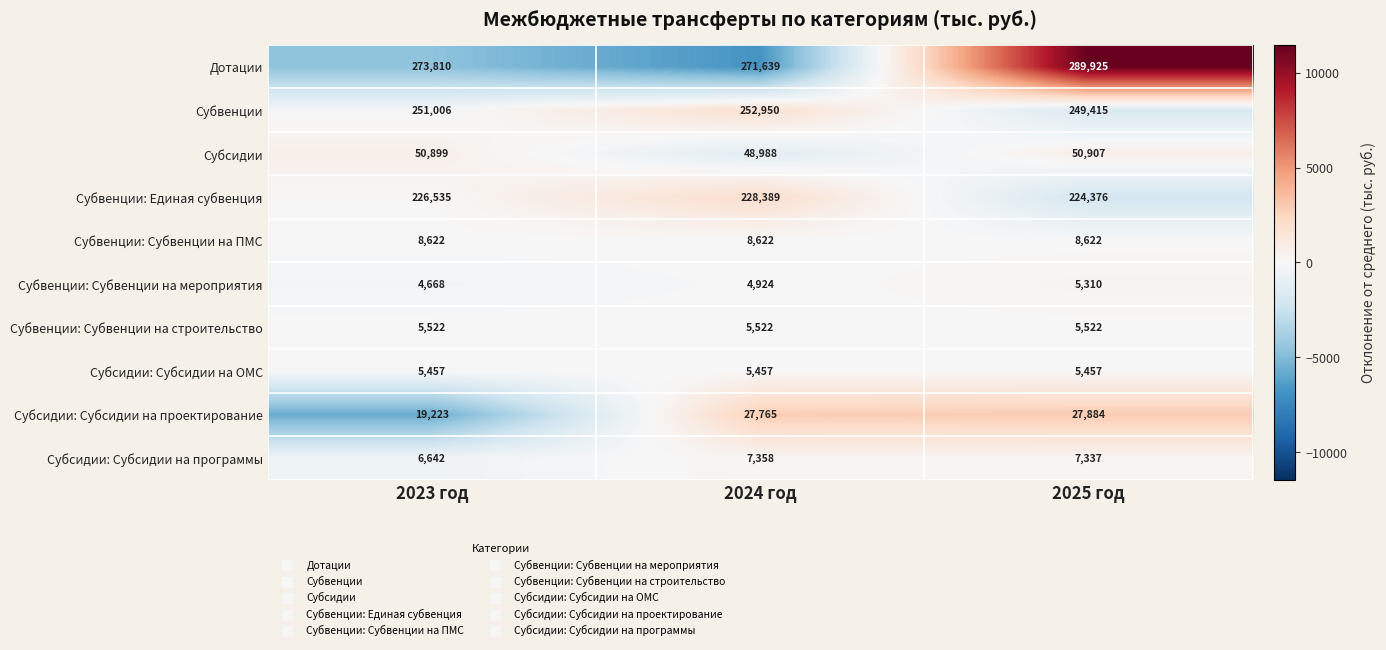

What is the spread (max minus min) of values at 2025 год?

284615